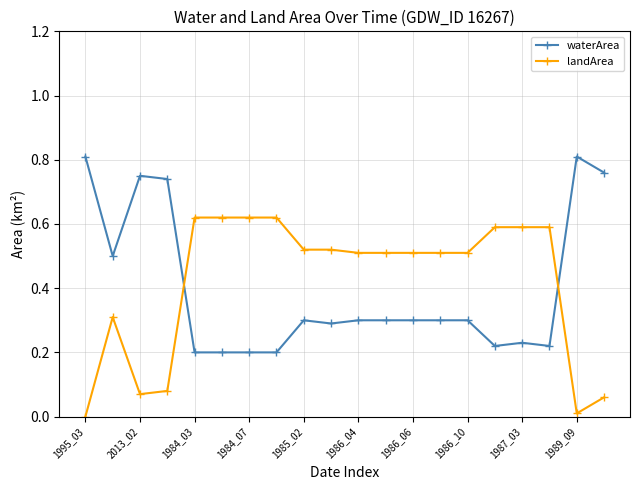

Which series has the largest total across all categories?

landArea